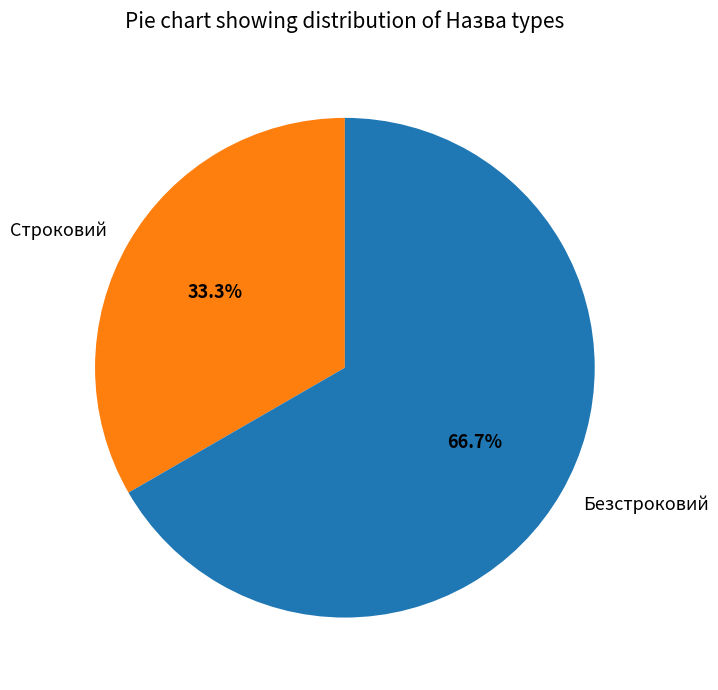

To the nearest percent, what percentage of the pie is Строковий?

33%